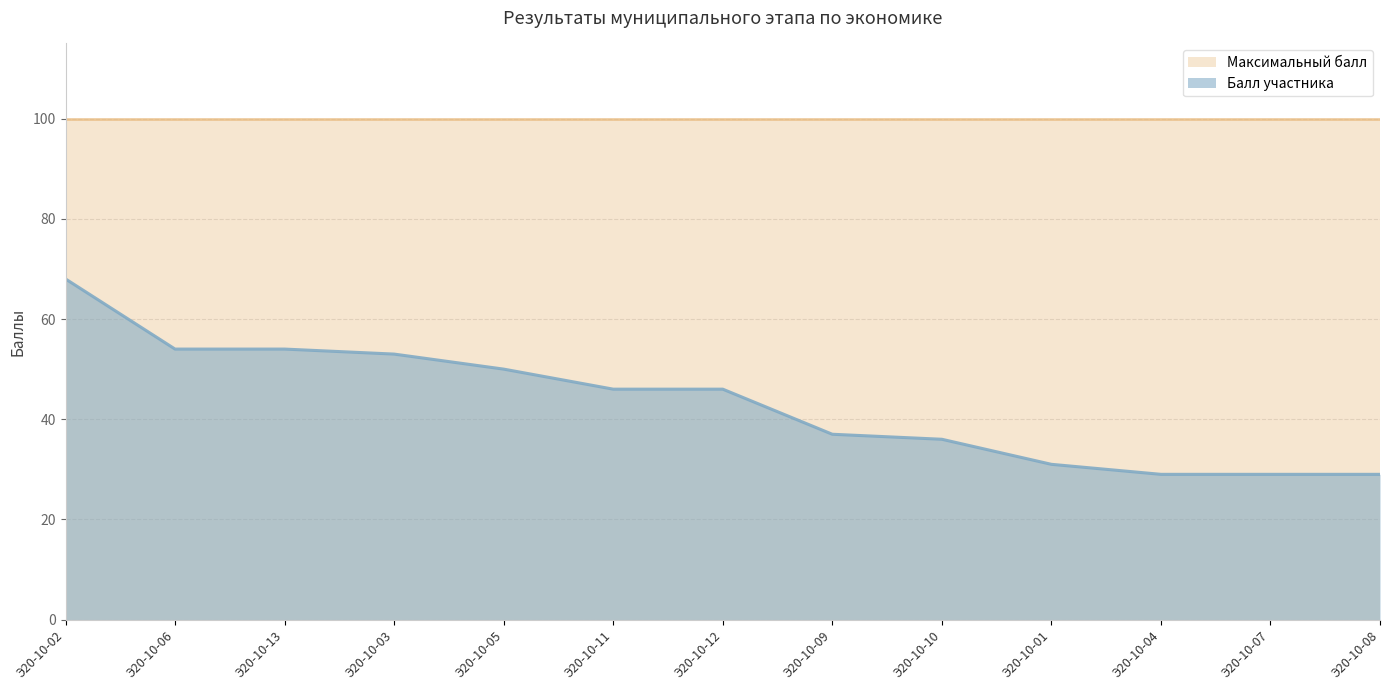

What is the label of the 8th point from the left?

Э20-10-09